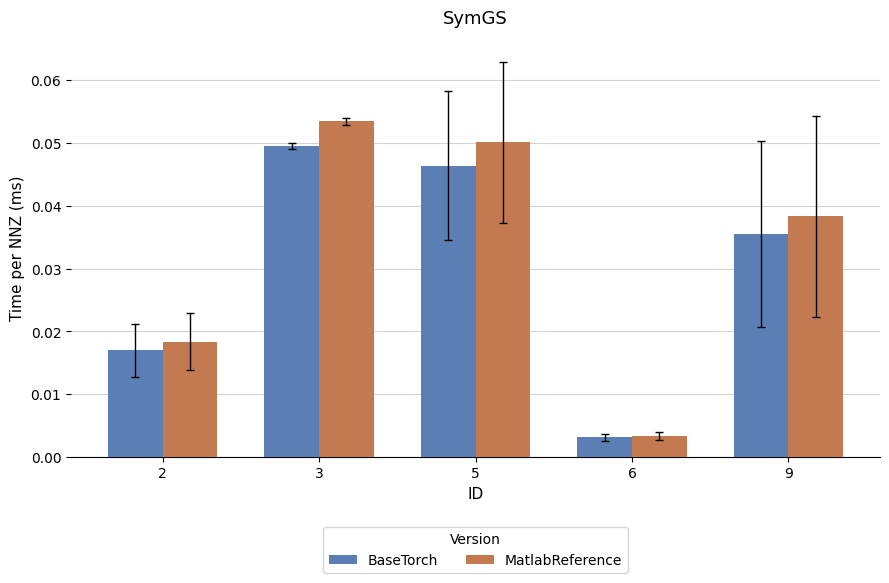

At which label is BaseTorch closest to 0?

6